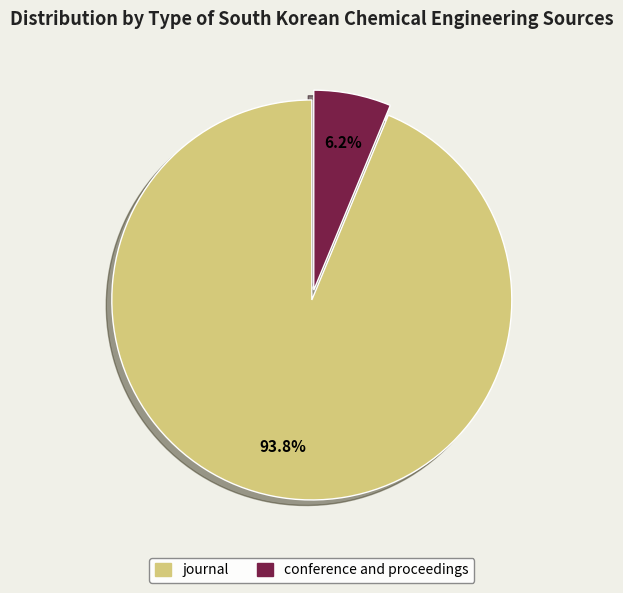

Between journal and conference and proceedings, which is larger?

journal